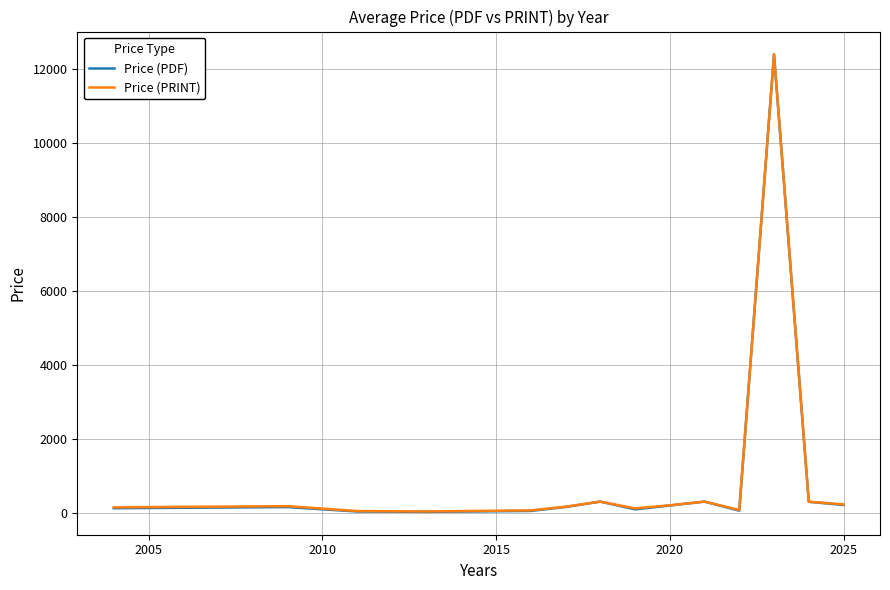

What is the highest value of the Price (PRINT) series?

12400.0